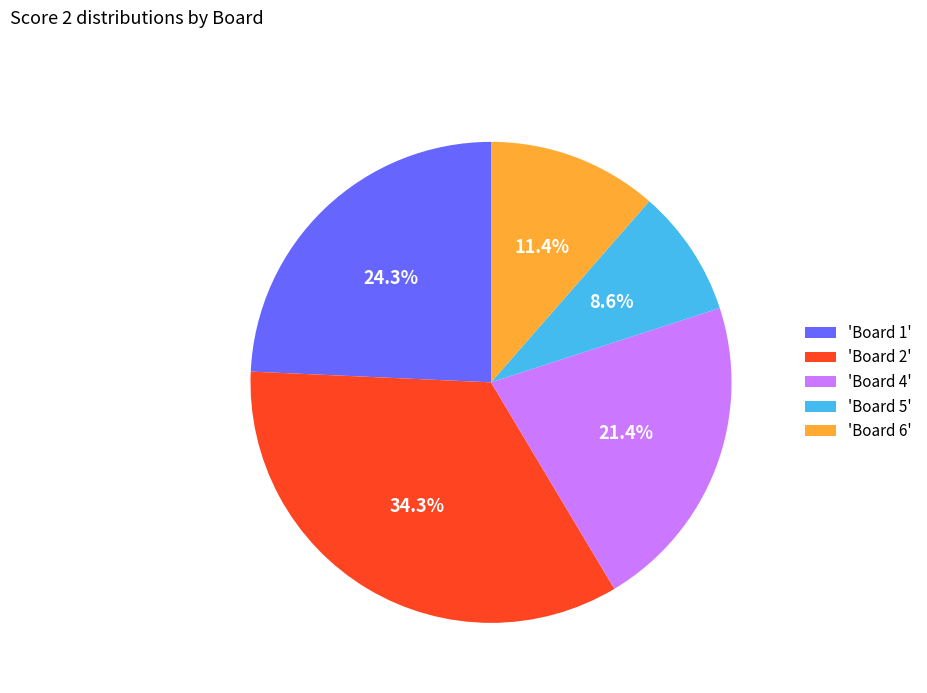

Which category has the biggest portion of the pie?

'Board 2'